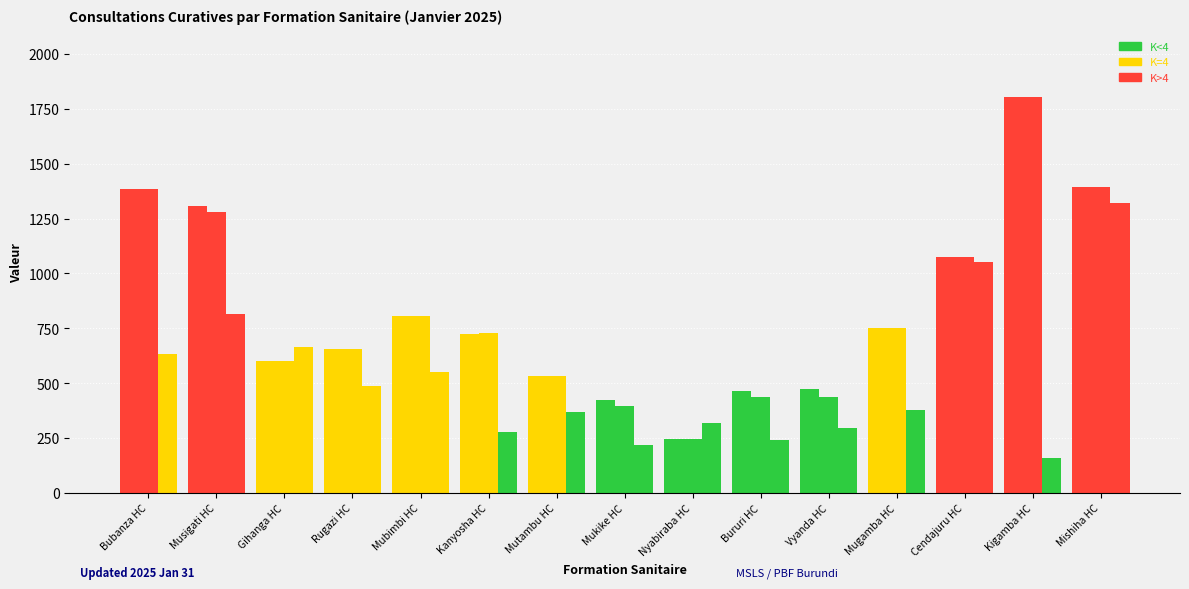

How many bars are there in total?

45